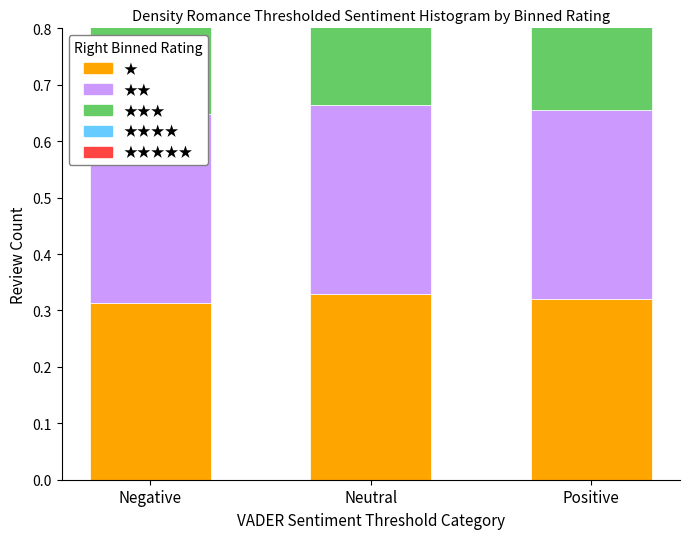

How many bars are there in total?

15